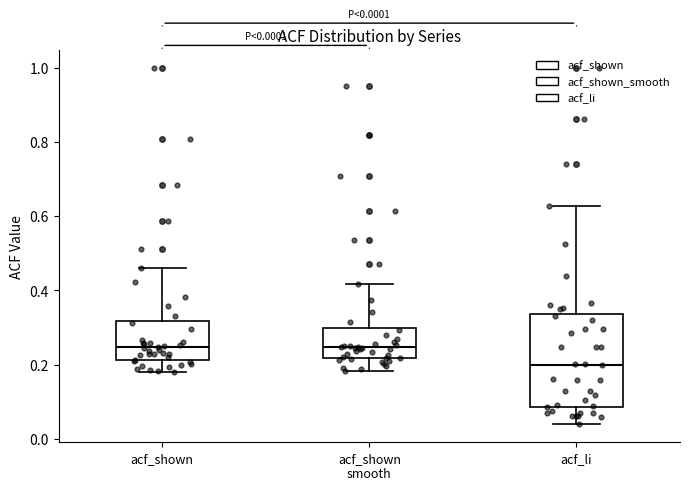

Which box is the tallest, from its lower edge to its upper edge?

acf_li